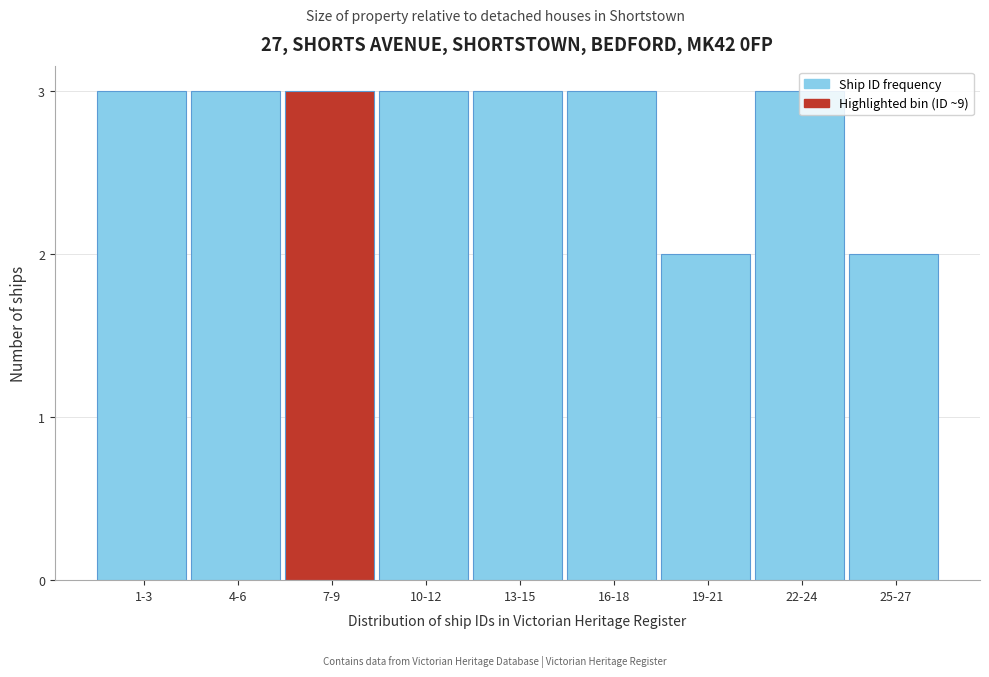

What is the sum of the values at 7-9 and 19-21?

5